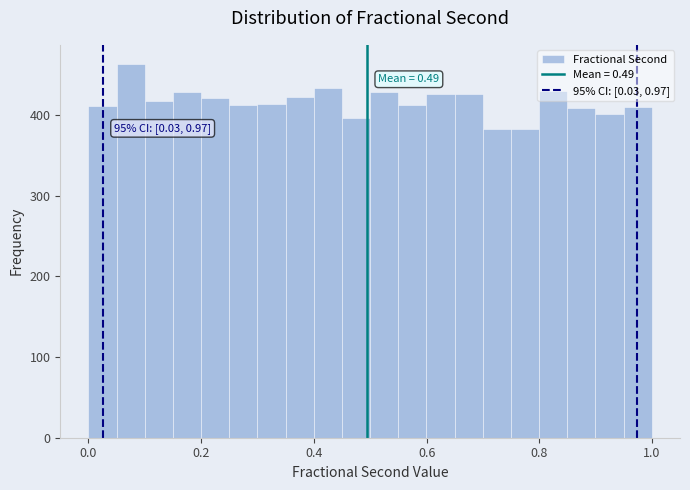

Read against the x-axis, roughly where is the centre of the tallest bar?

0.08